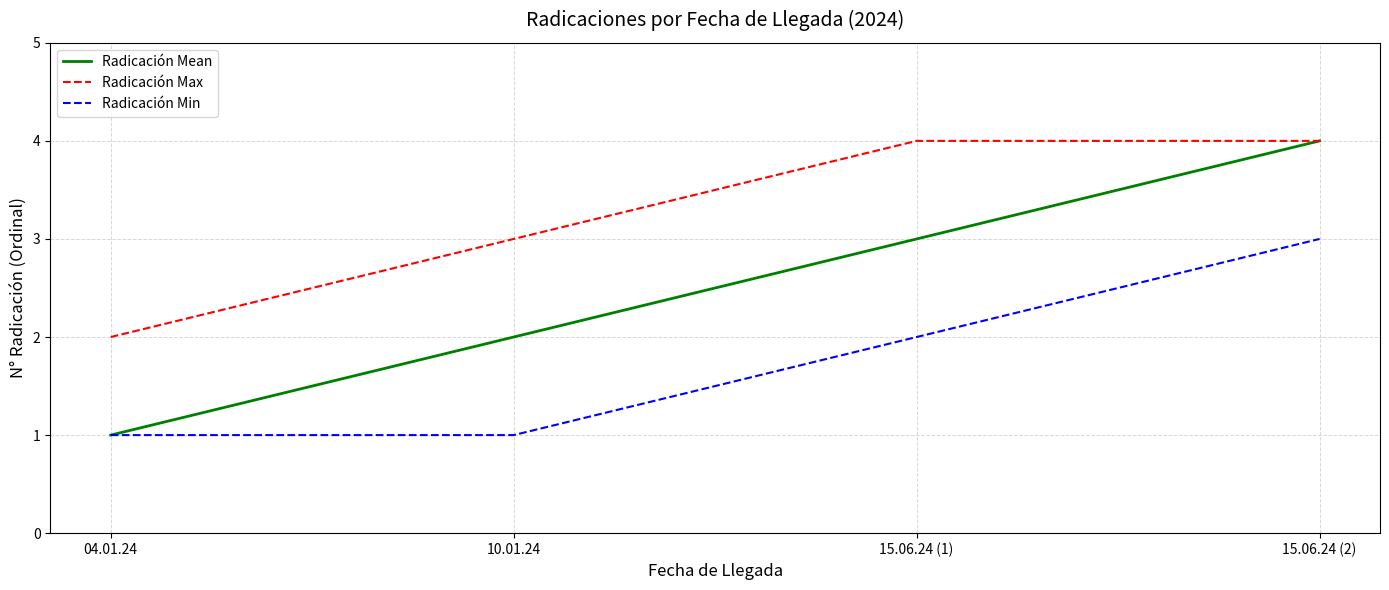

How many distinct data groups are displayed?

3